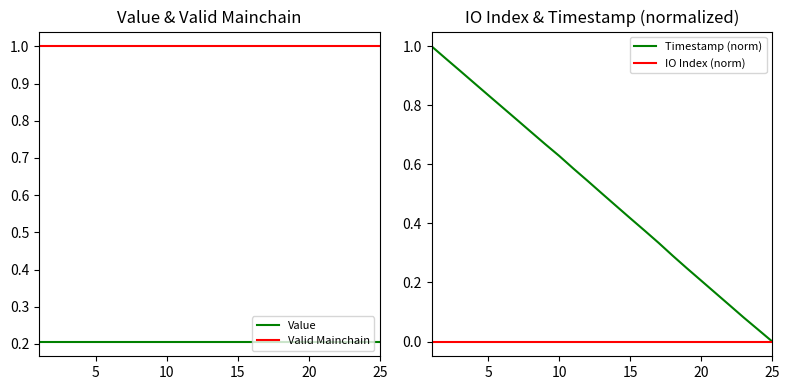

Does the chart have visible grid lines?

No